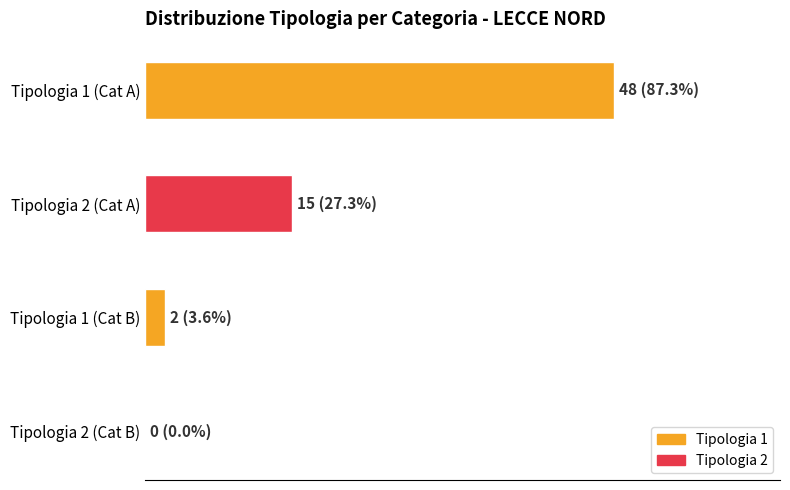

Are the bars horizontal?

Yes